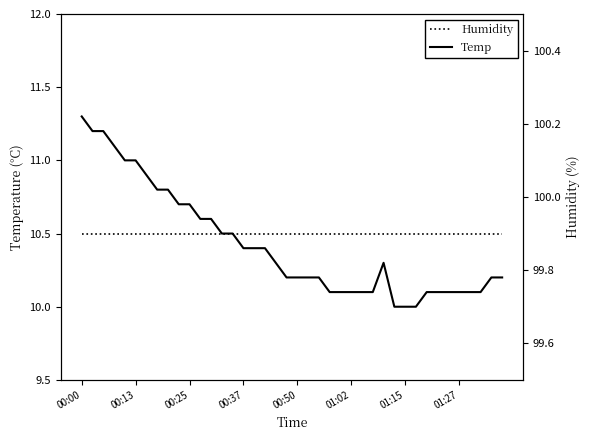

What is the highest value of the Temp series?

11.3